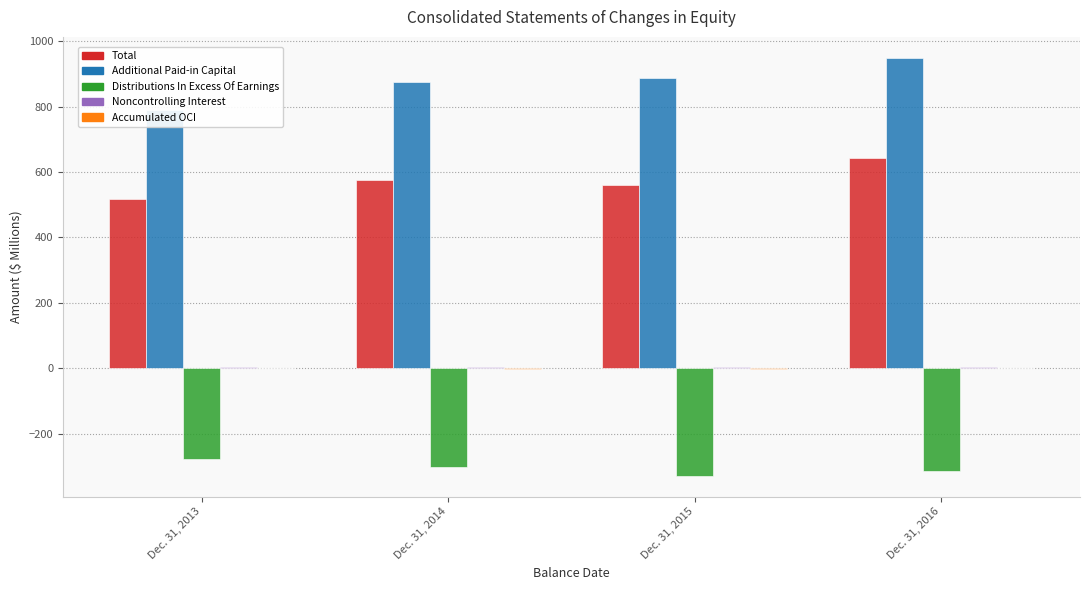

What is the value of the Distributions In Excess Of Earnings bar at the 1st from the left?

-278.2